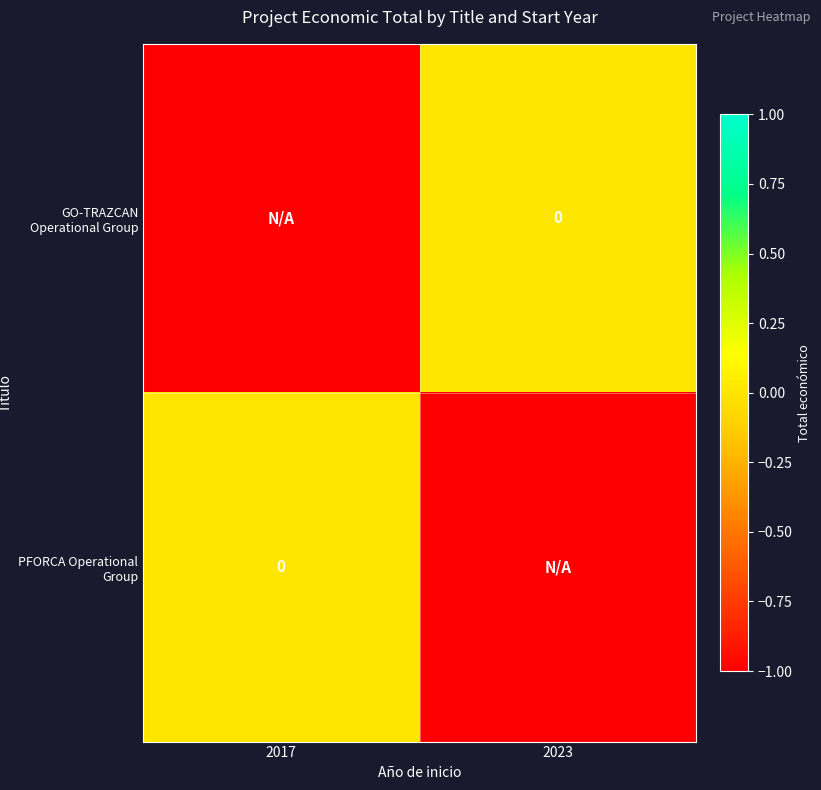

The value of GO-TRAZCAN Operational Group at 2017 is -1. True or false?

False